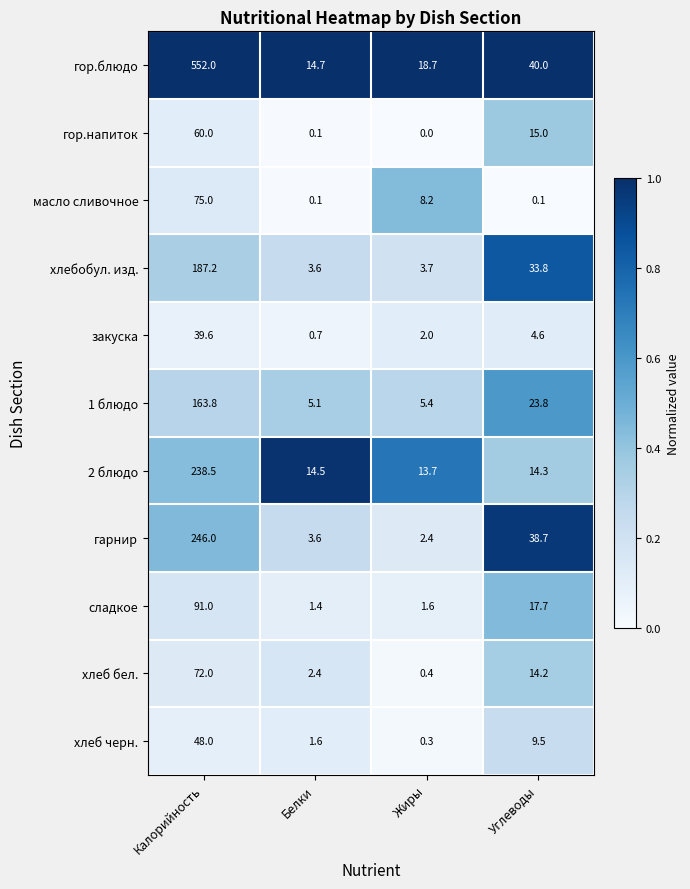

True or false: сладкое has a value of 1.6 at Жиры.

True